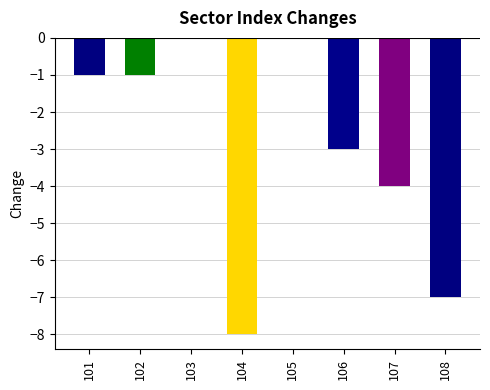

List the labels in order of value, smallest first.

104, 108, 107, 106, 101, 102, 103, 105